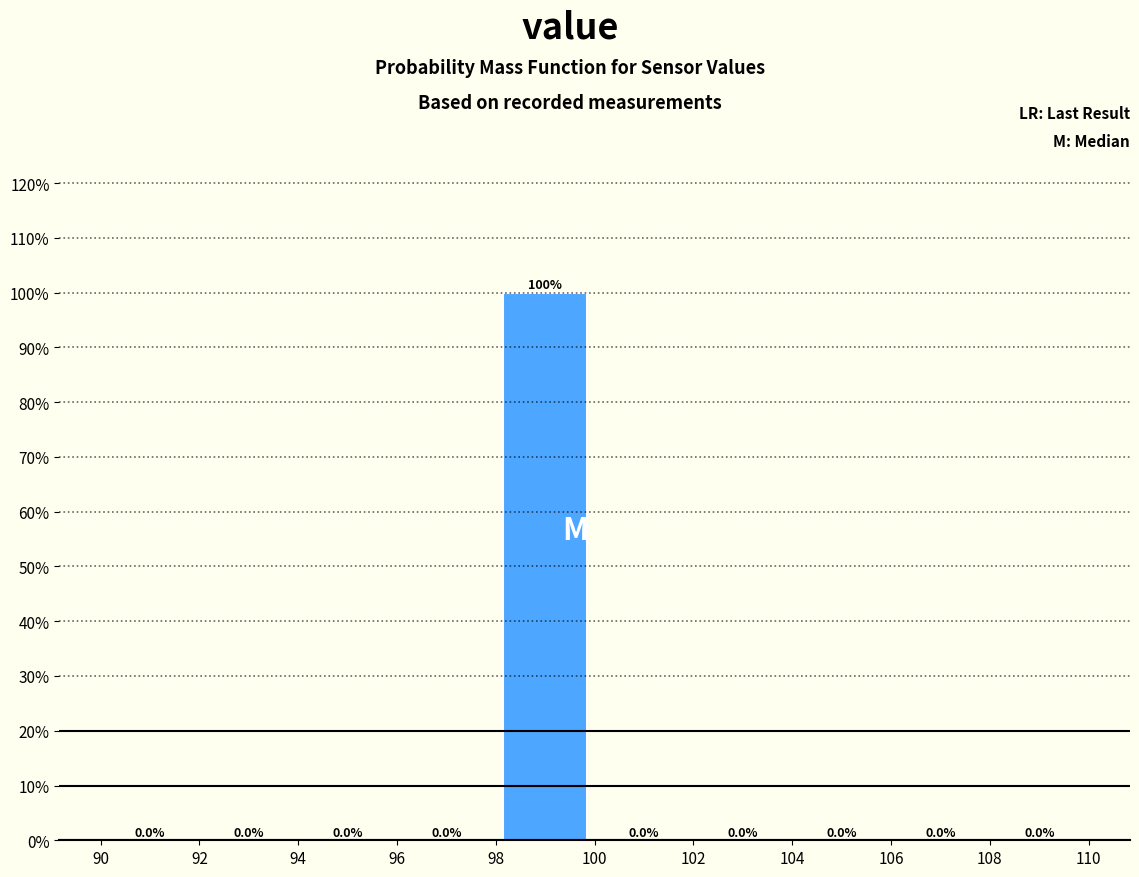

Which range on the x-axis has the tallest bar?

98 to 100